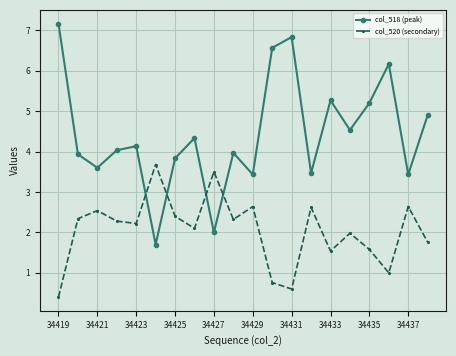

True or false: col_518 (peak) and col_520 (secondary) cross at least once.

True